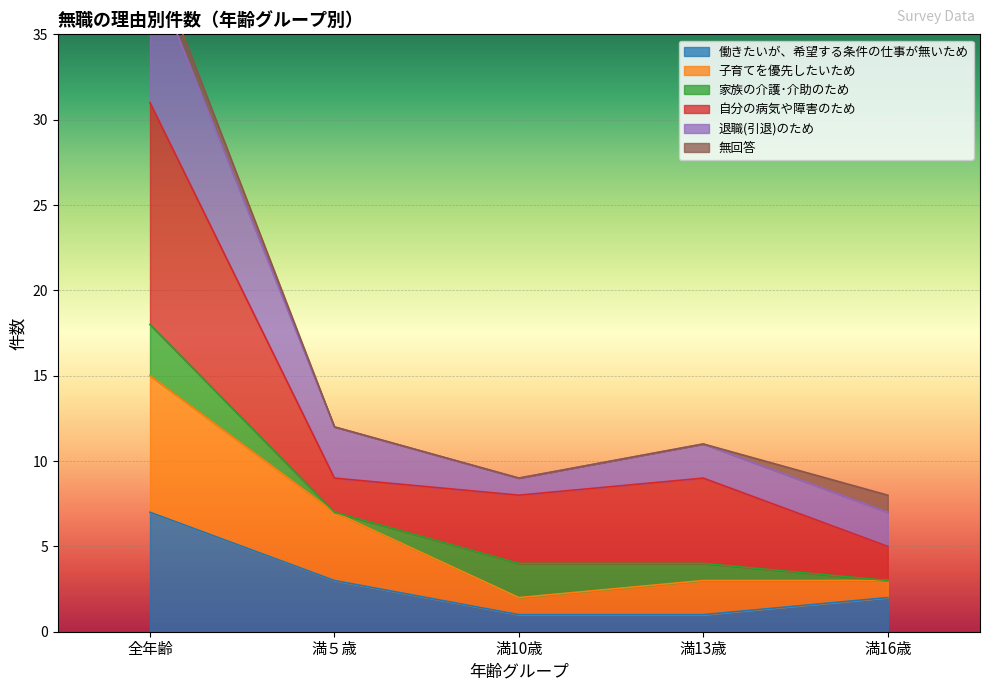

How many values in the 働きたいが、希望する条件の仕事が無いため series exceed 2?

2